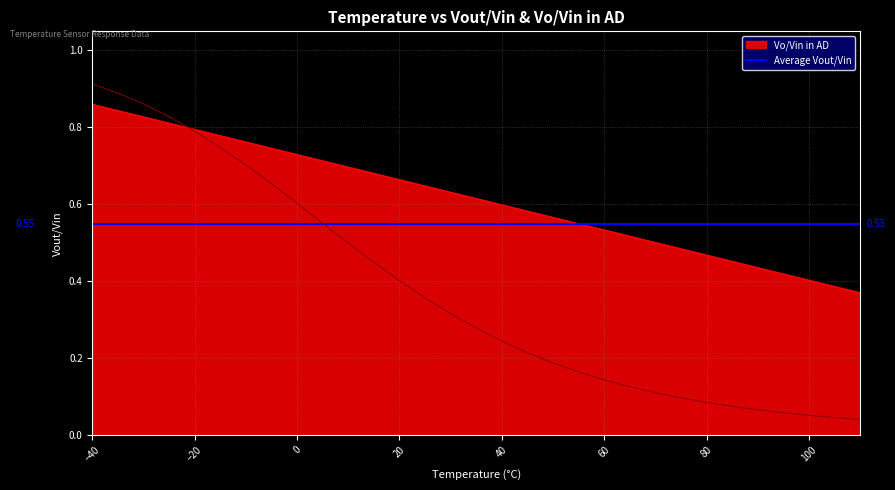

Is the value of Vout/Vin at 90 greater than the value of Vo/Vin in AD at 110?

No